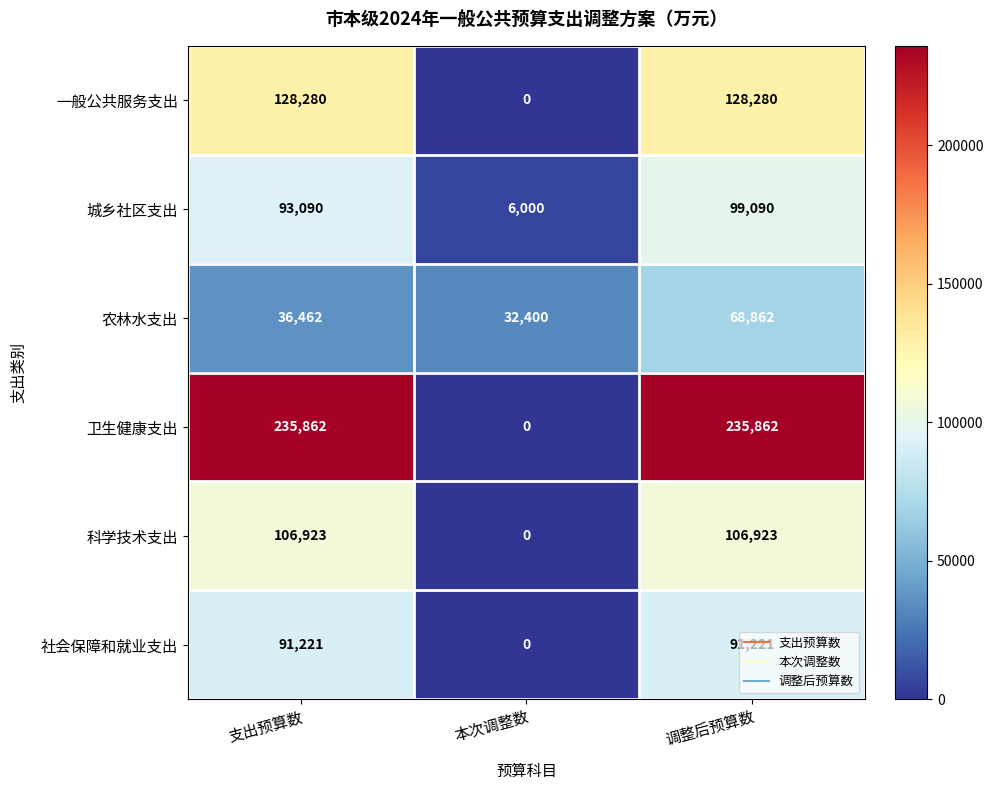

Is it true that 一般公共服务支出 equals 59730 at 调整后预算数?

False